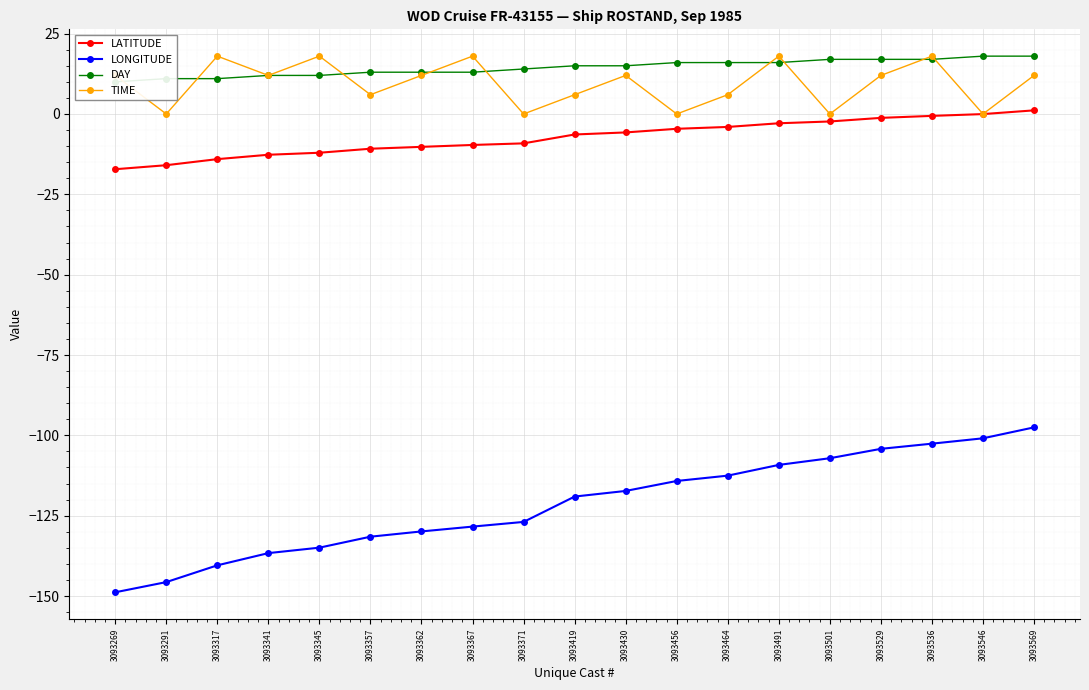

Reading left to right, list all the values displayed in this chart.

LATITUDE: -17.2	-15.9	-14.1	-12.7	-12.1	-10.8	-10.2	-9.6	-9.1	-6.4	-5.7	-4.6	-4.0	-2.9	-2.3	-1.2	-0.6	-0.0	1.1
LONGITUDE: -148.8	-145.7	-140.4	-136.6	-134.9	-131.5	-129.9	-128.4	-126.9	-119.0	-117.3	-114.2	-112.5	-109.2	-107.1	-104.2	-102.6	-100.9	-97.5
DAY: 10.0	11.0	11.0	12.0	12.0	13.0	13.0	13.0	14.0	15.0	15.0	16.0	16.0	16.0	17.0	17.0	17.0	18.0	18.0
TIME: 12.0	0.0	18.0	12.0	18.0	6.0	12.0	18.0	0.0	6.0	12.0	0.0	6.0	18.0	0.0	12.0	18.0	0.0	12.0